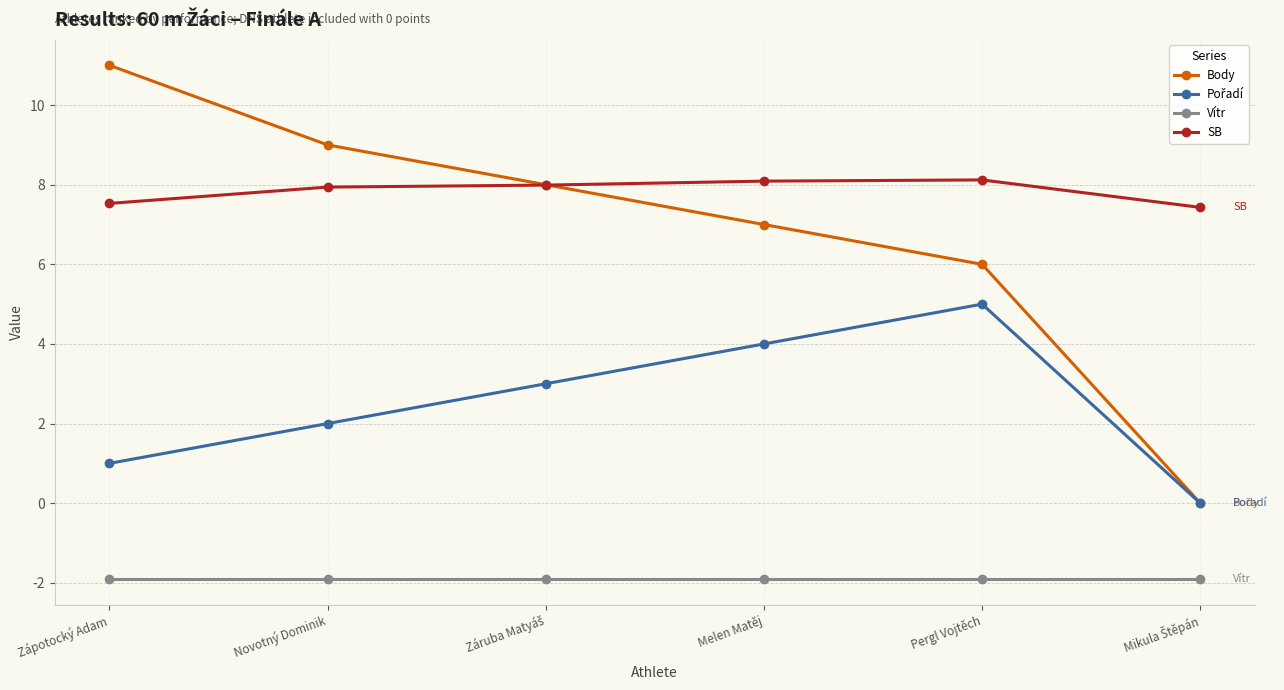

What is the value of the Vítr point at the 6th from the left?

-1.9